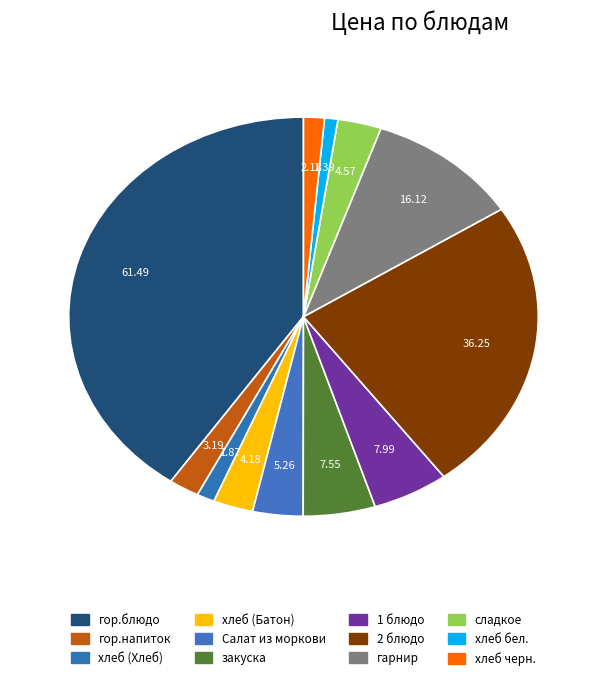

How many slices are in this pie chart?

12